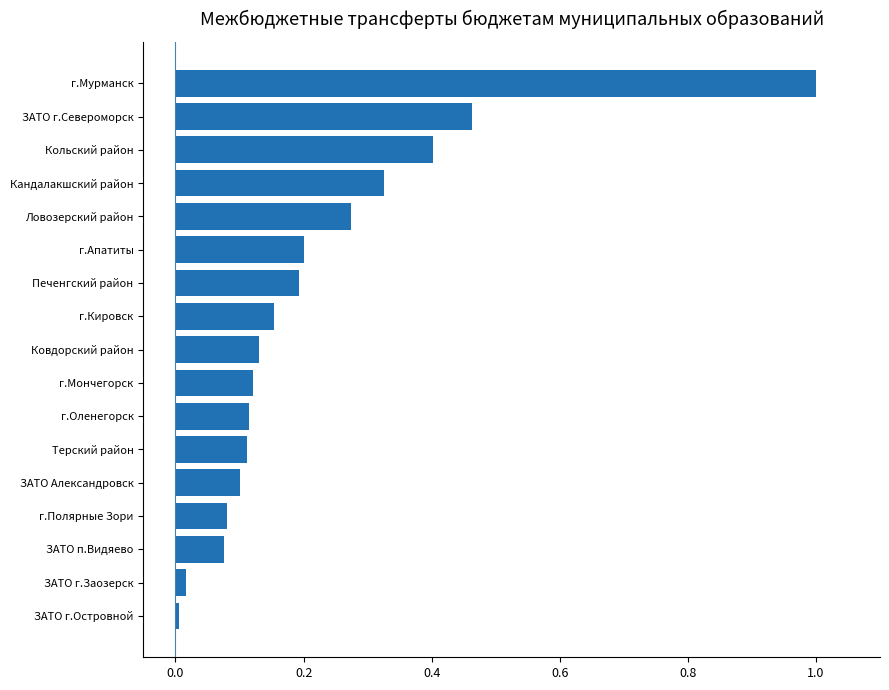

What is the sum of all values?

3.8